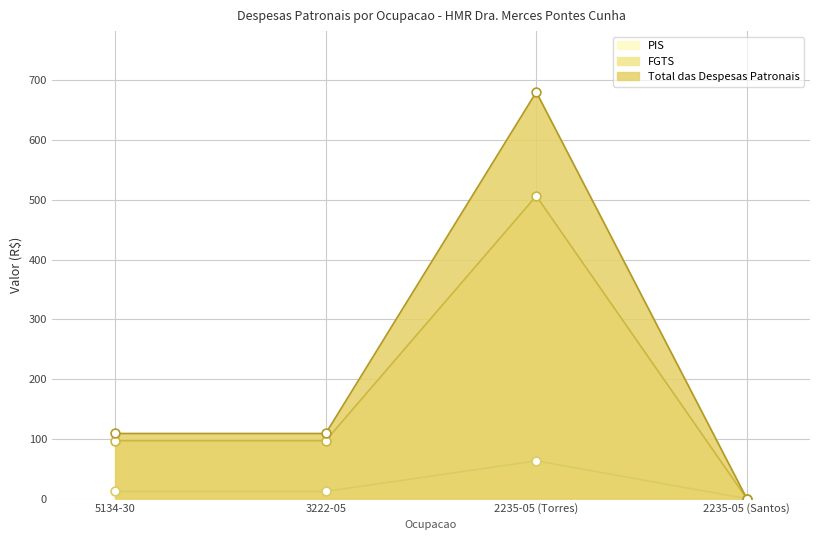

At which category is the sum across all series the highest?

2235-05 (Torres)